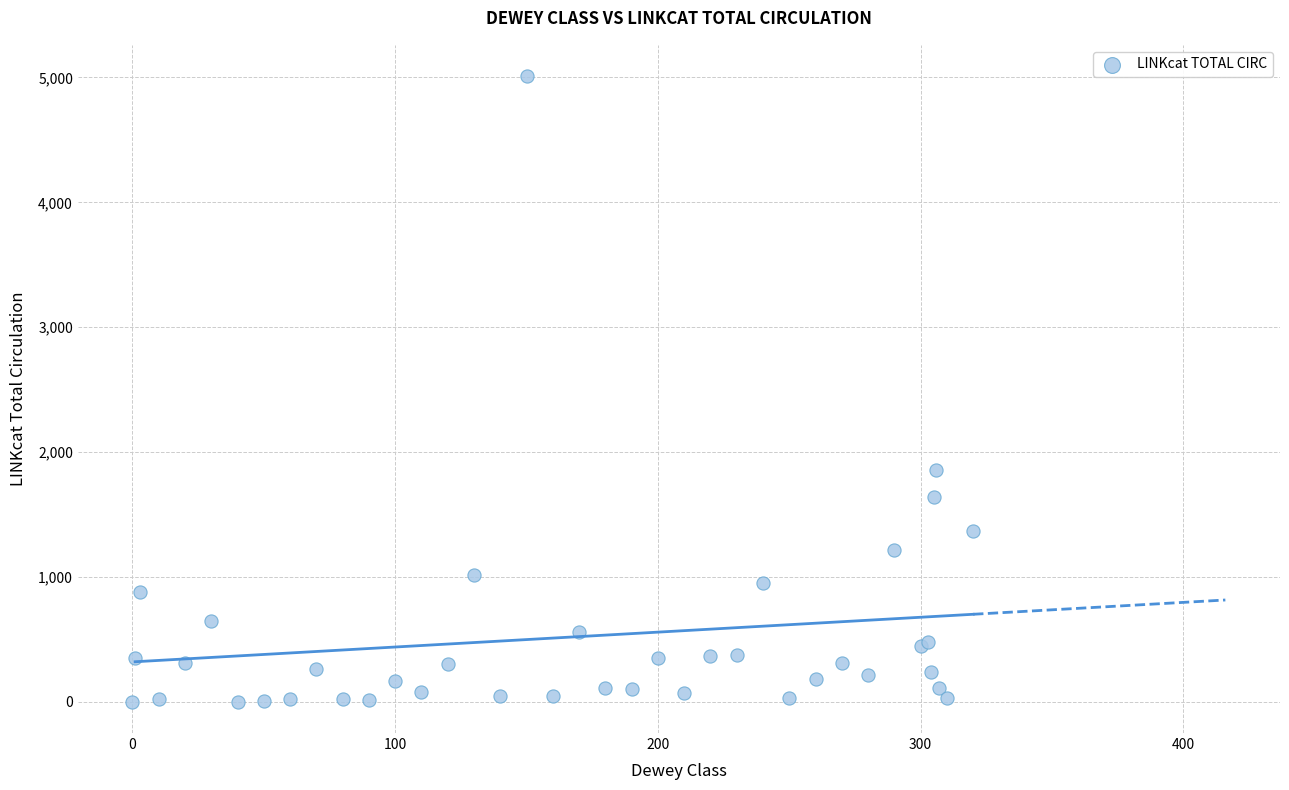

What Y value in the scatter plot is closest to 2505?

1855